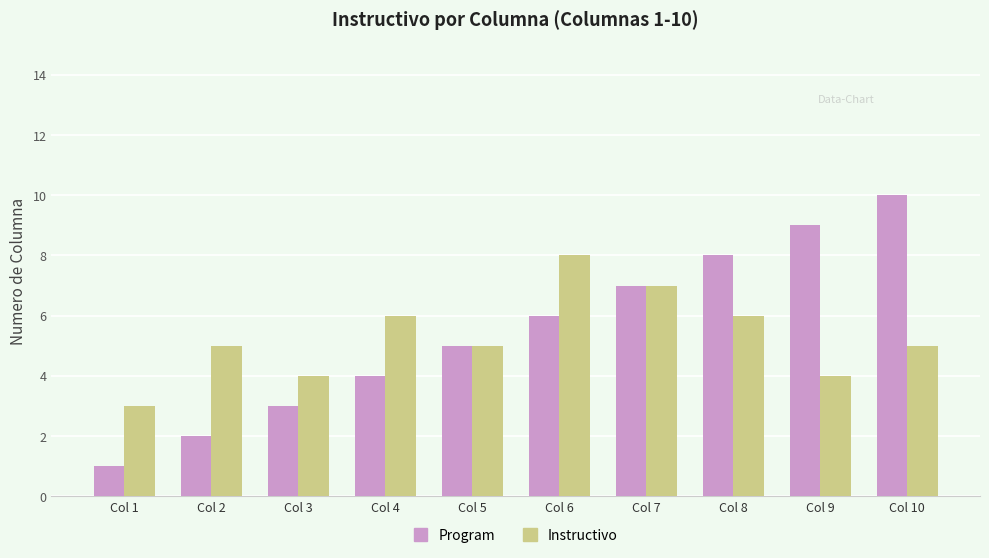

What is the difference between the maximum and minimum values in the Instructivo series?

5